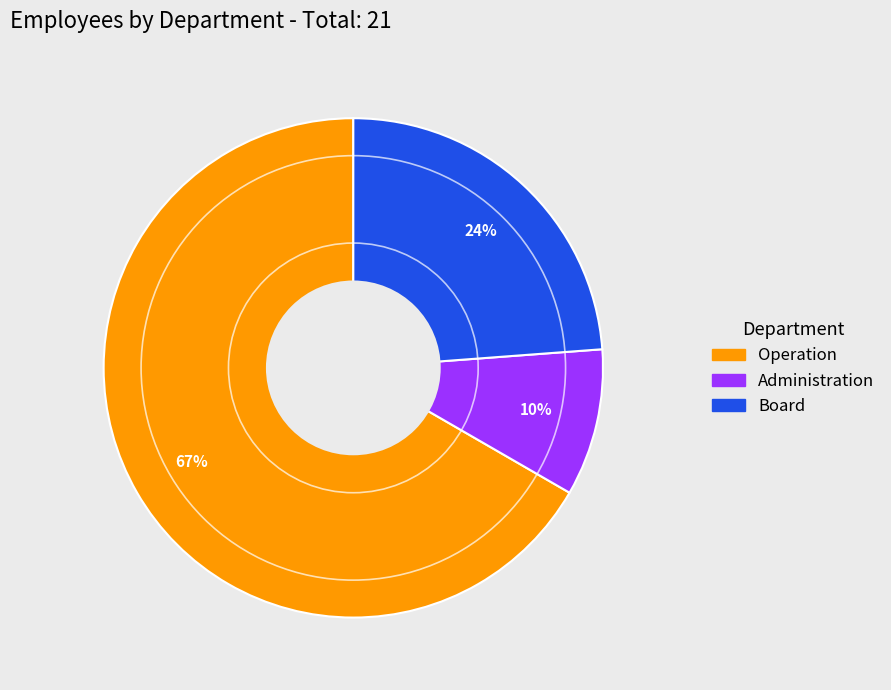

Is it true that Administration is 22% of the pie?

False